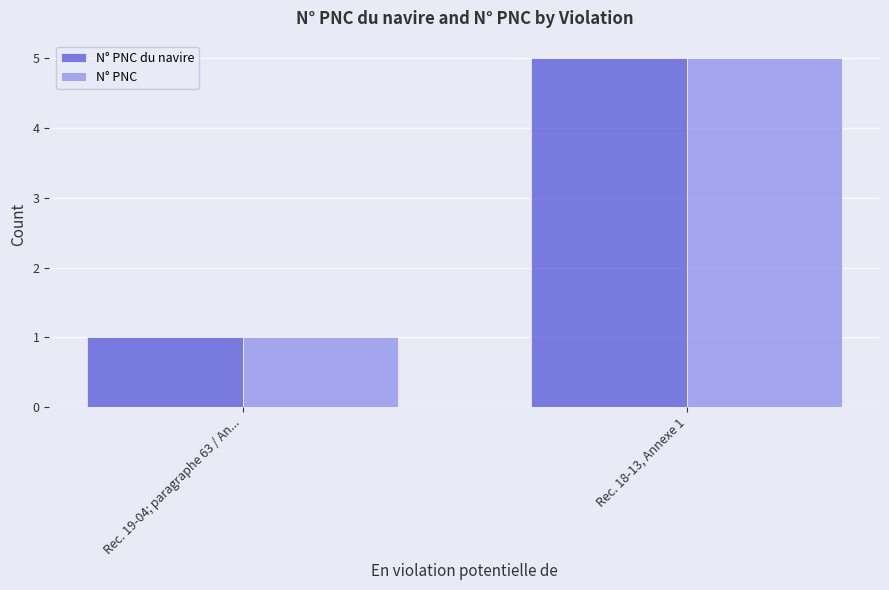

Reading left to right, extract all data points from this chart.

N° PNC du navire: 1	5
N° PNC: 1	5